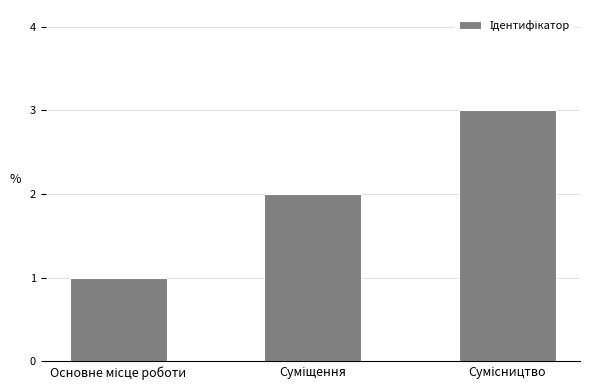

What is the sum of all values?

6